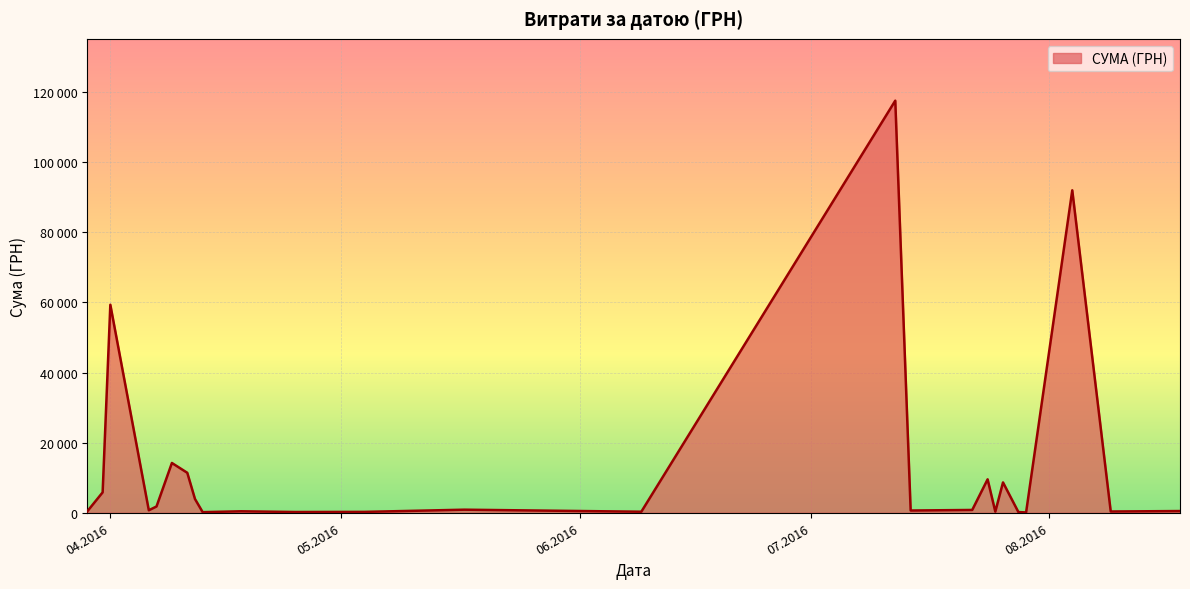

Does the chart display data point markers on the line(s)?

No